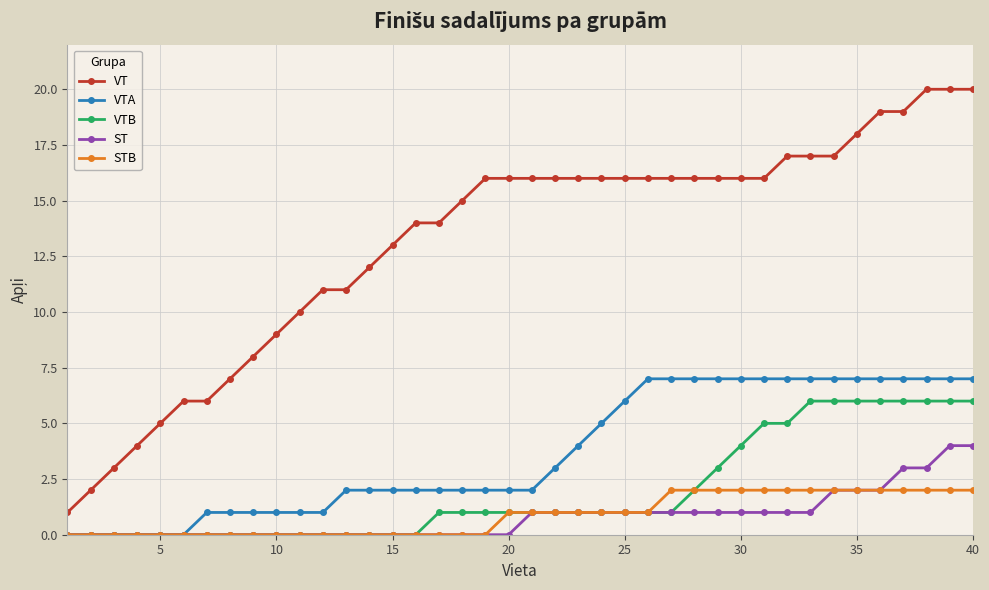

Does the chart have visible grid lines?

Yes